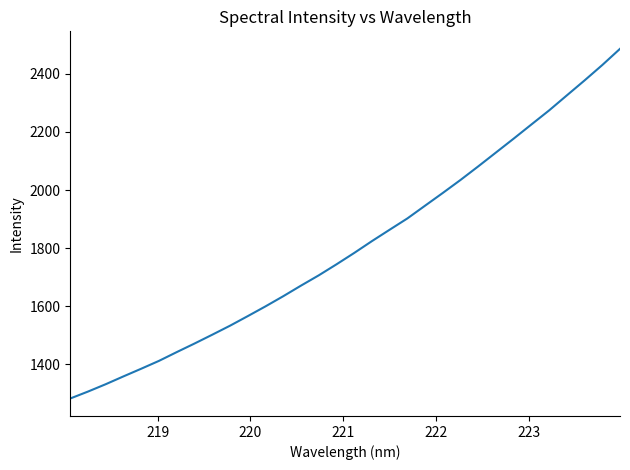

What is the minimum value shown in the chart?

1282.1